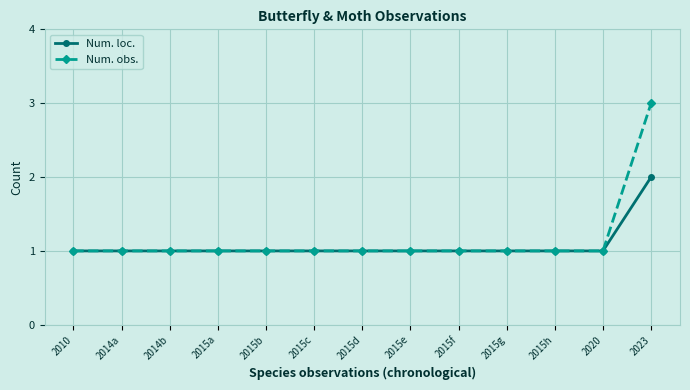

List the series in order of their overall mean, highest first.

Num. obs., Num. loc.